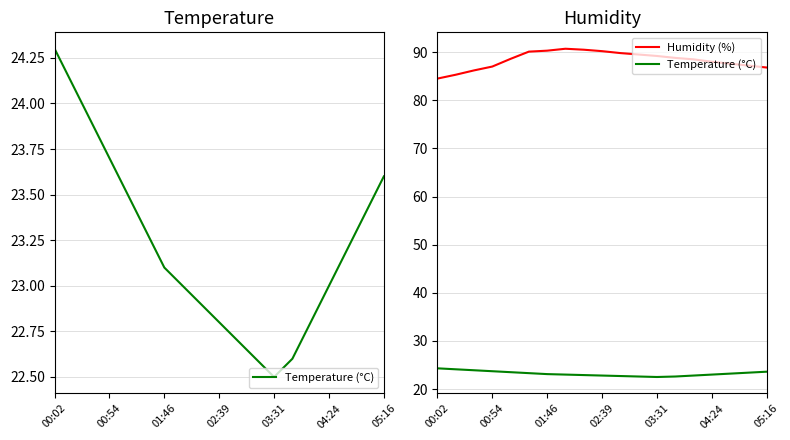

What is the maximum value for Temperature (°C)?

24.3